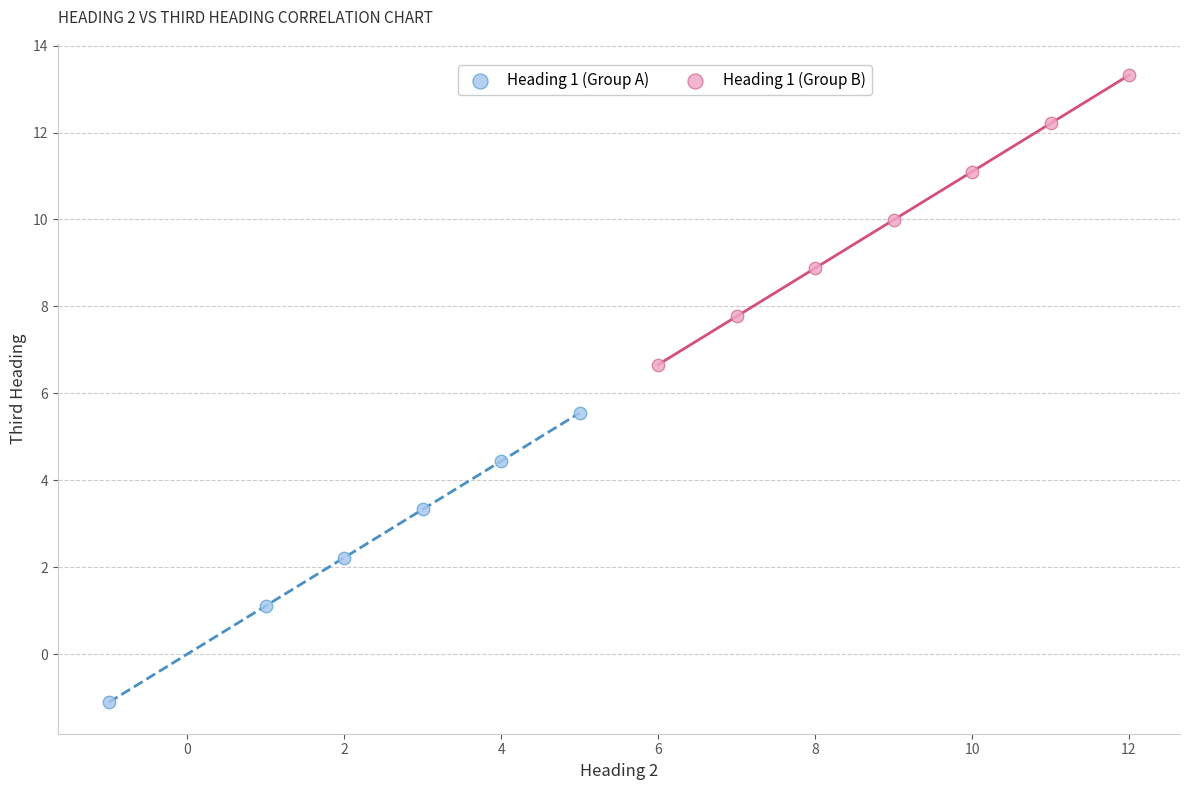

Which series contains the highest Y value?

Heading 1 (Group B)